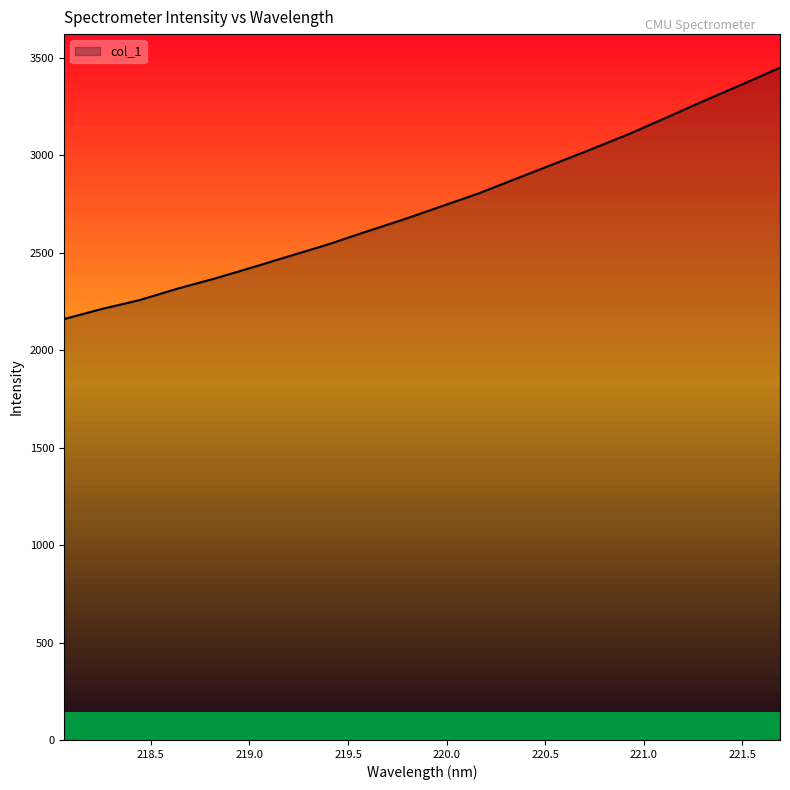

Count the number of data series in this chart.

1